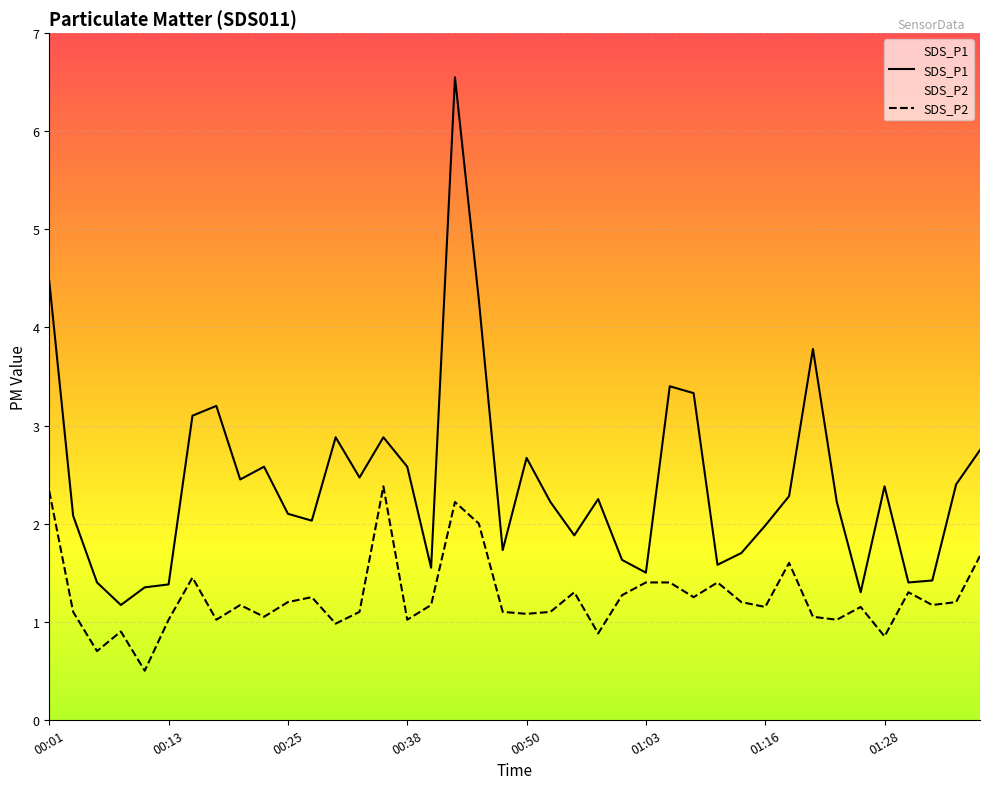

What are all the series names shown in the legend?

SDS_P1, SDS_P2